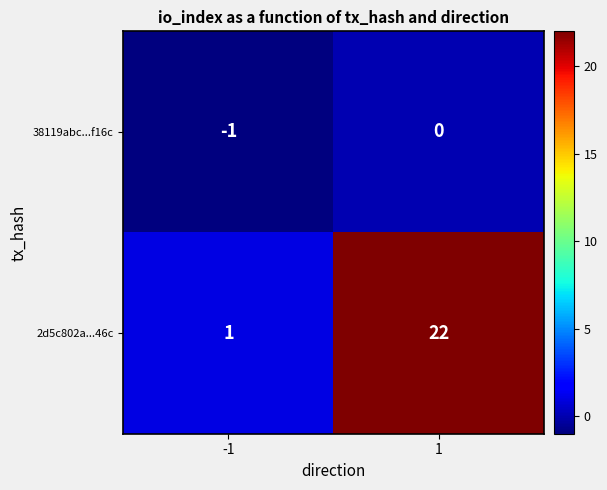

Is it true that 38119abc...f16c equals 0 at 1?

True